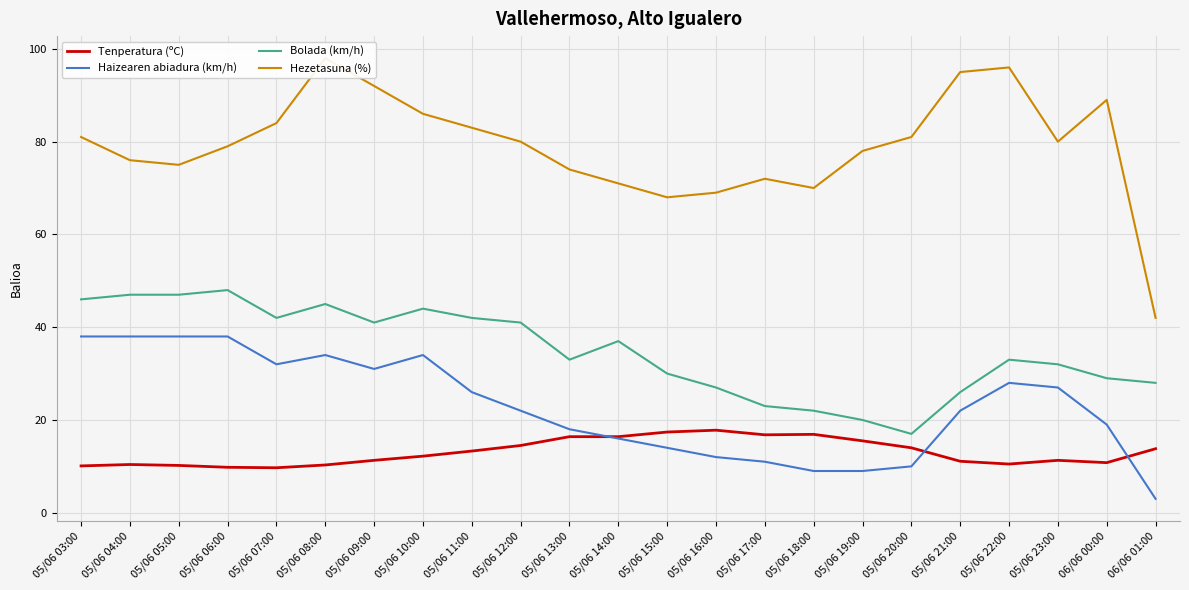

The Bolada (km/h) series shows 28.0 at 06/06 01:00. True or false?

True